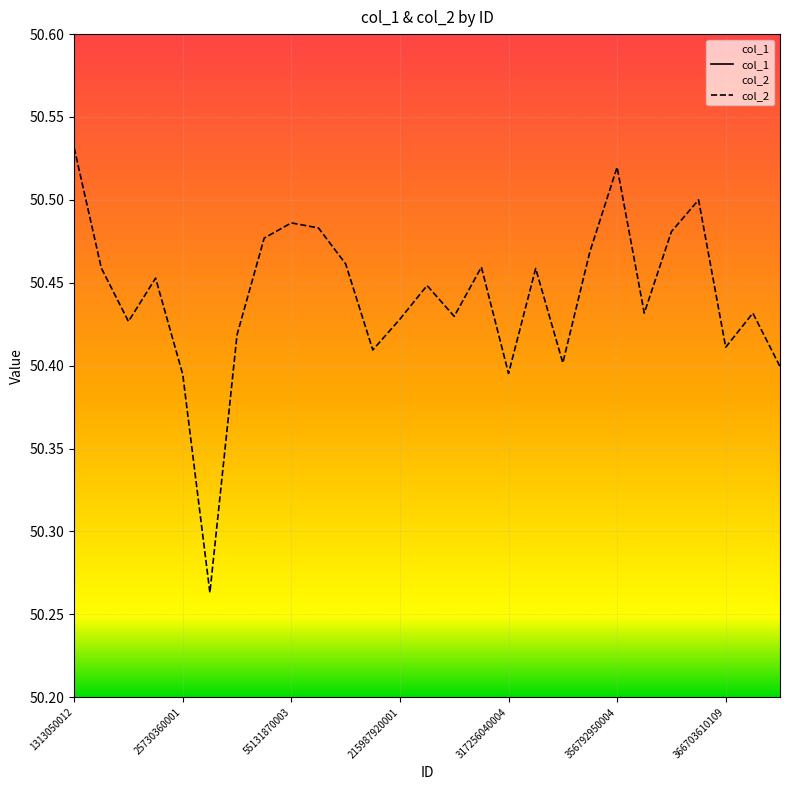

The value of col_2 at 356792950004 is 29.1. True or false?

False